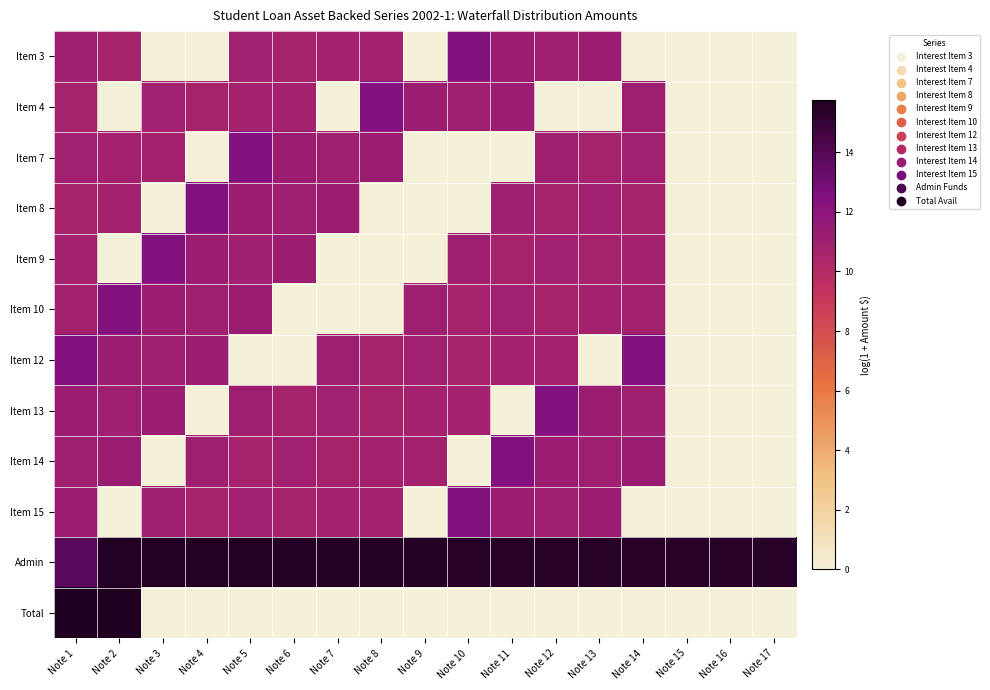

At how many categories does at least one series exceed 2?

17